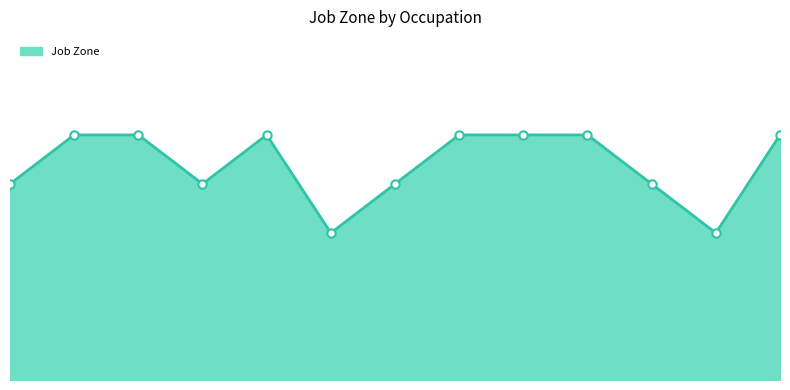

Does the chart have visible grid lines?

No